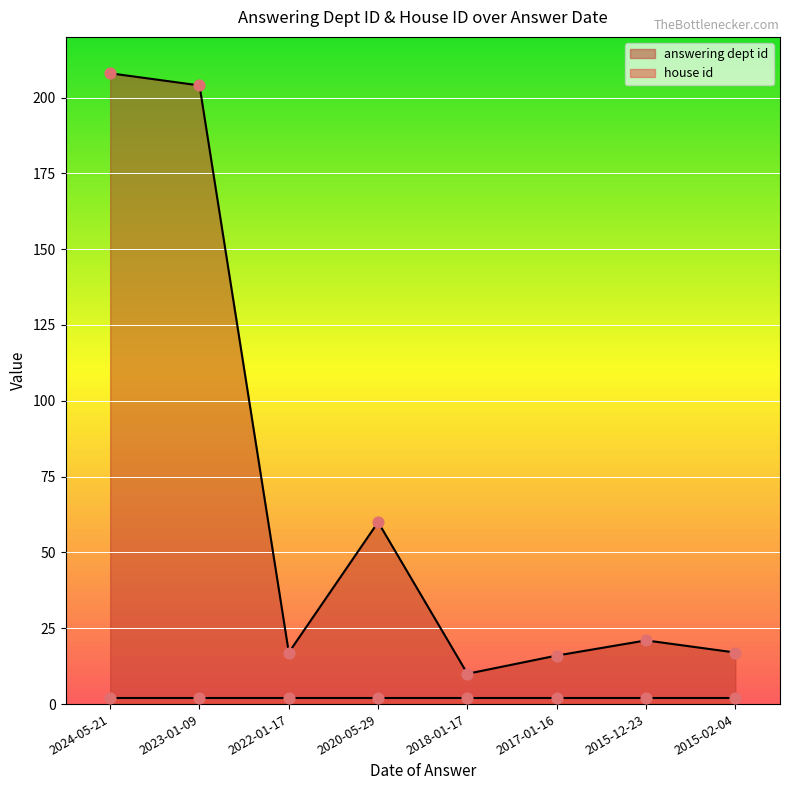

Approximately how many times larger is the value at 2017-01-16 compared to 2015-12-23?

0.8